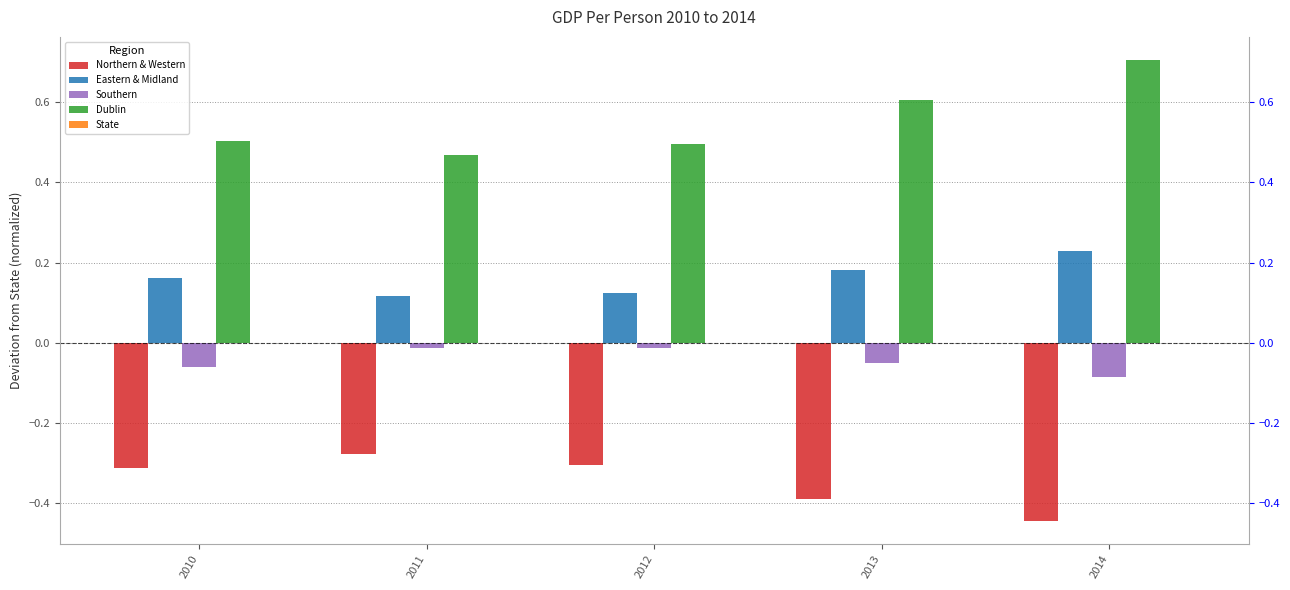

At which category is the sum across all series the highest?

2014